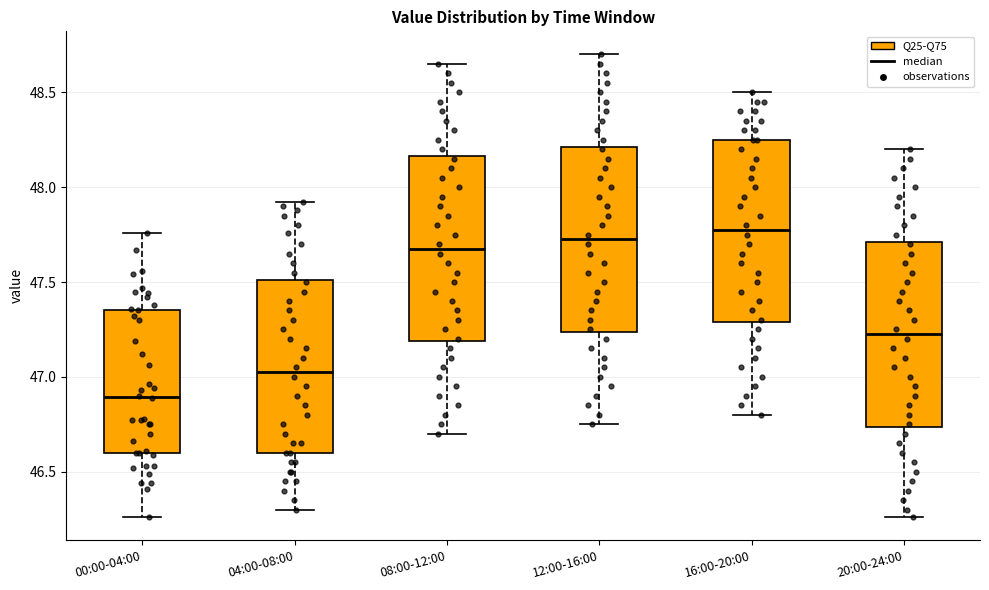

Reading left to right, read every box against the y-axis: the position of its median line, the range the box covers, and the ends of its whiskers. The values are not printed on the chart, so give them approximately, as read against the axis.

00:00-04:00: median 46.90, box 46.60 to 47.35, whiskers 46.25 to 47.75
04:00-08:00: median 47.05, box 46.60 to 47.50, whiskers 46.30 to 47.90
08:00-12:00: median 47.70, box 47.20 to 48.15, whiskers 46.70 to 48.65
12:00-16:00: median 47.75, box 47.25 to 48.20, whiskers 46.75 to 48.70
16:00-20:00: median 47.80, box 47.30 to 48.25, whiskers 46.80 to 48.50
20:00-24:00: median 47.25, box 46.75 to 47.70, whiskers 46.25 to 48.20